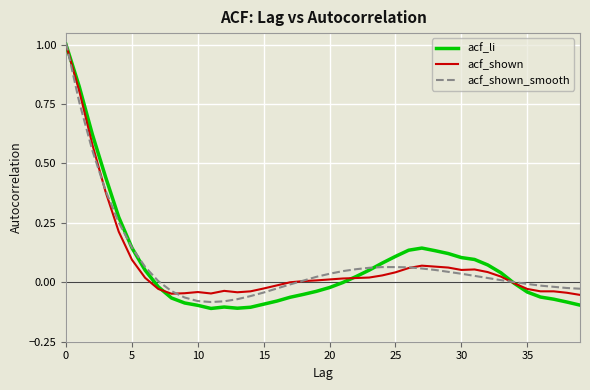

What is the maximum value for acf_li?

1.0